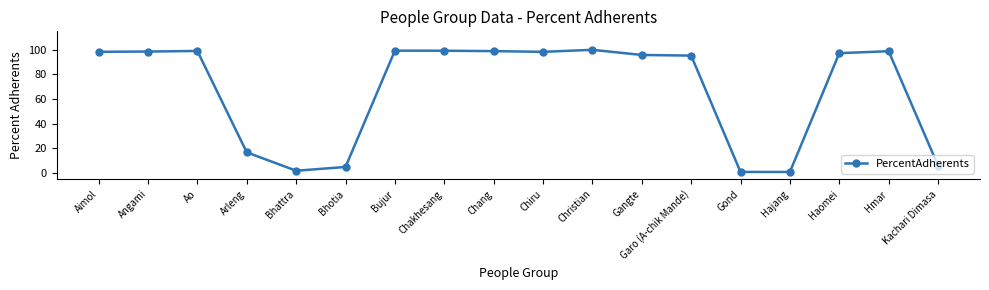

The chart shows a value of 57.9 at Christian. True or false?

False